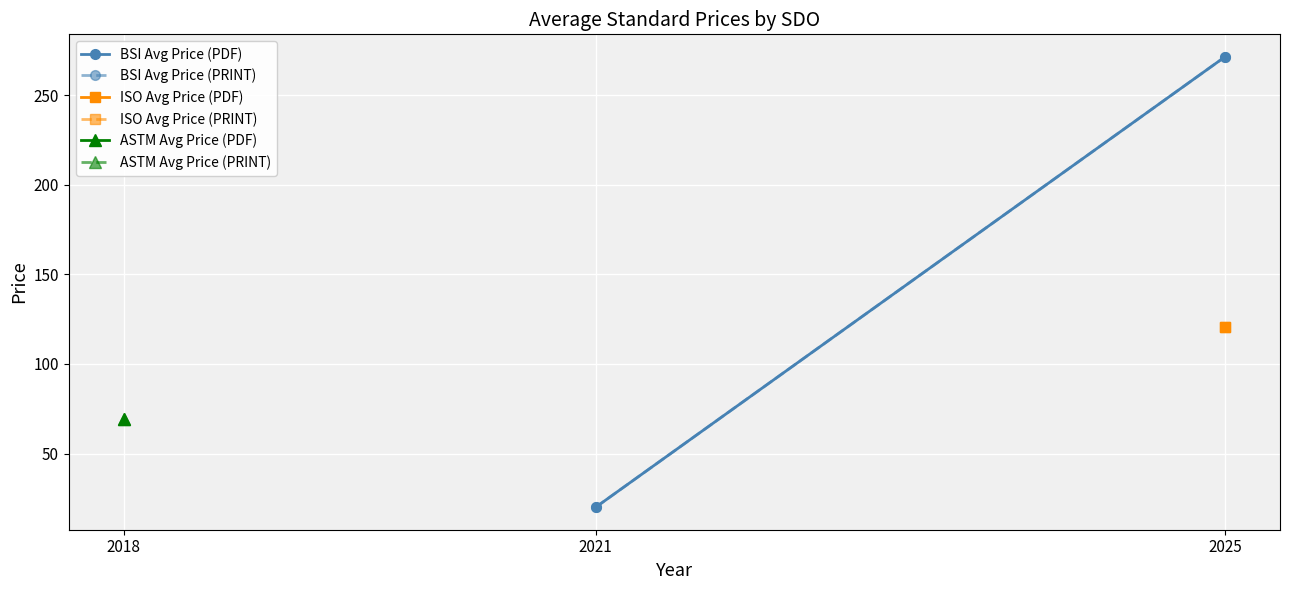

What is the difference between the maximum and minimum values in the BSI Avg Price (PDF) series?

251.6